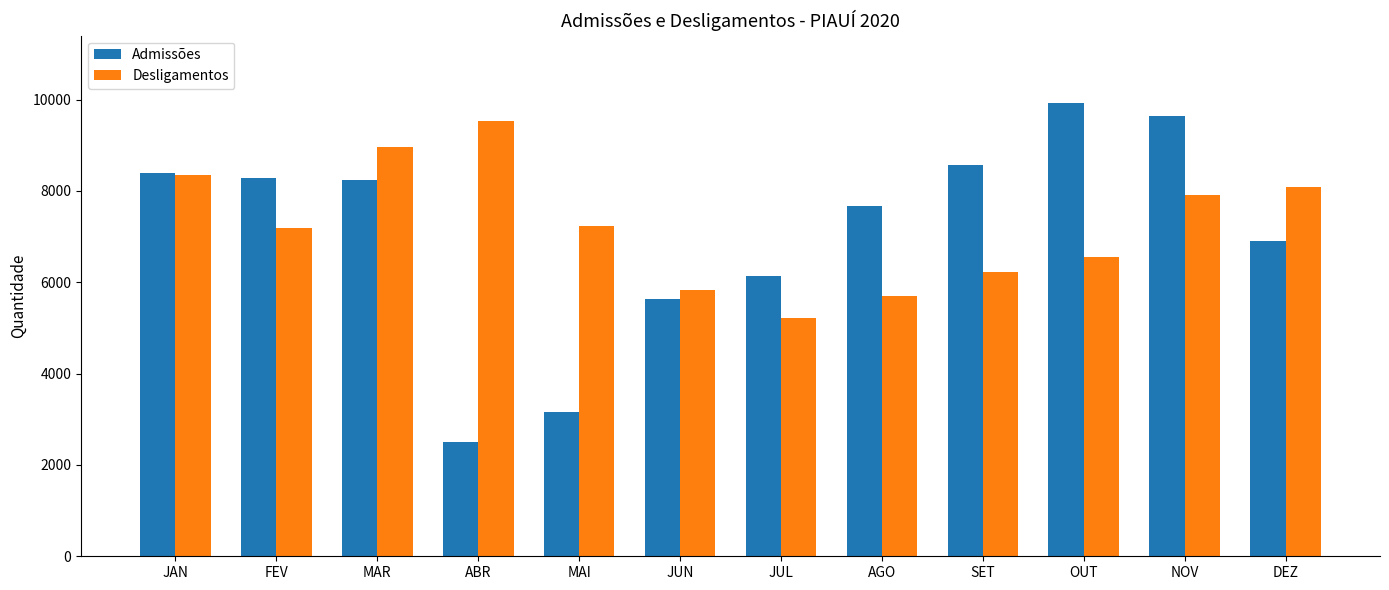

What position from the left is JAN?

1